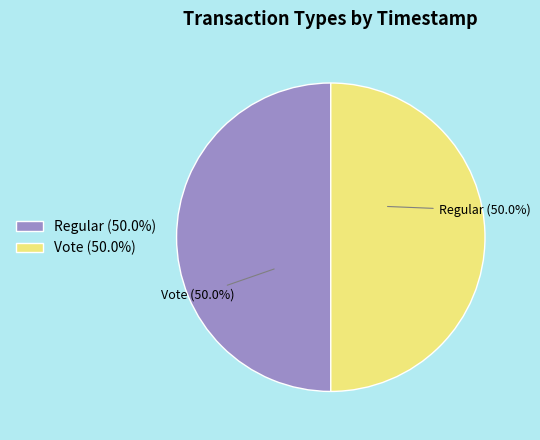

Which slice is the smallest?

Vote